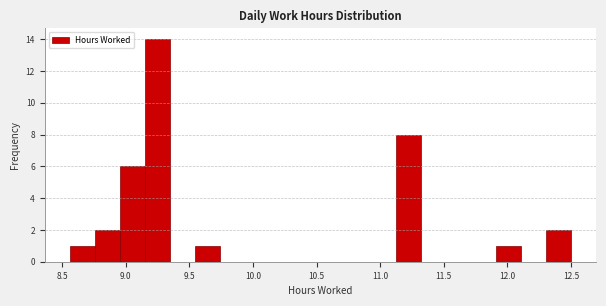

Around what value on the x-axis is the tallest bar? Give the approximate position of its centre, as read against the axis.

9.25